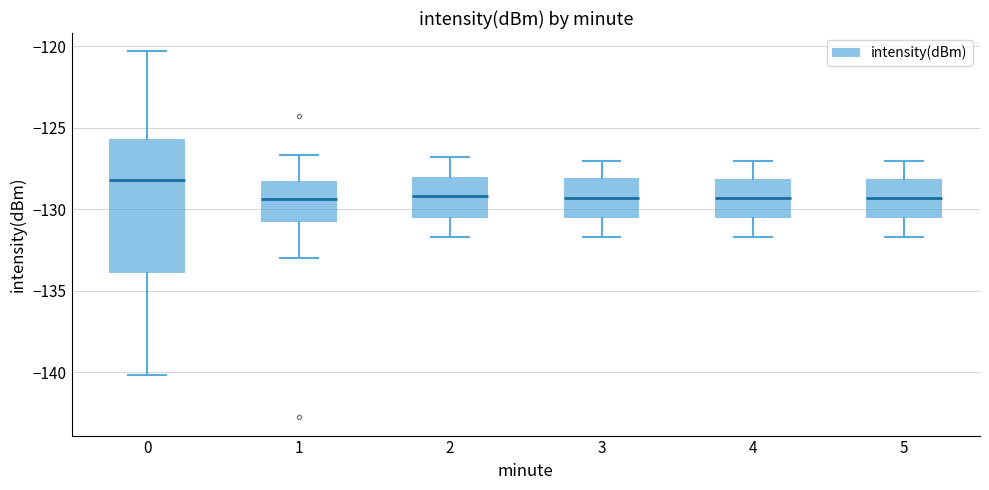

Reading left to right, transcribe this box plot: for each box, give where its median line is, the range the box spans, and where its two whiskers end, as read against the y-axis. The values are not printed on the chart, so give them approximately, as read against the axis.

0: median -128.0, box -134.0 to -125.5, whiskers -140.0 to -120.5
1: median -129.5, box -131.0 to -128.5, whiskers -133.0 to -126.5
2: median -129.0, box -130.5 to -128.0, whiskers -131.5 to -127.0
3: median -129.5, box -130.5 to -128.0, whiskers -131.5 to -127.0
4: median -129.5, box -130.5 to -128.0, whiskers -131.5 to -127.0
5: median -129.5, box -130.5 to -128.0, whiskers -131.5 to -127.0